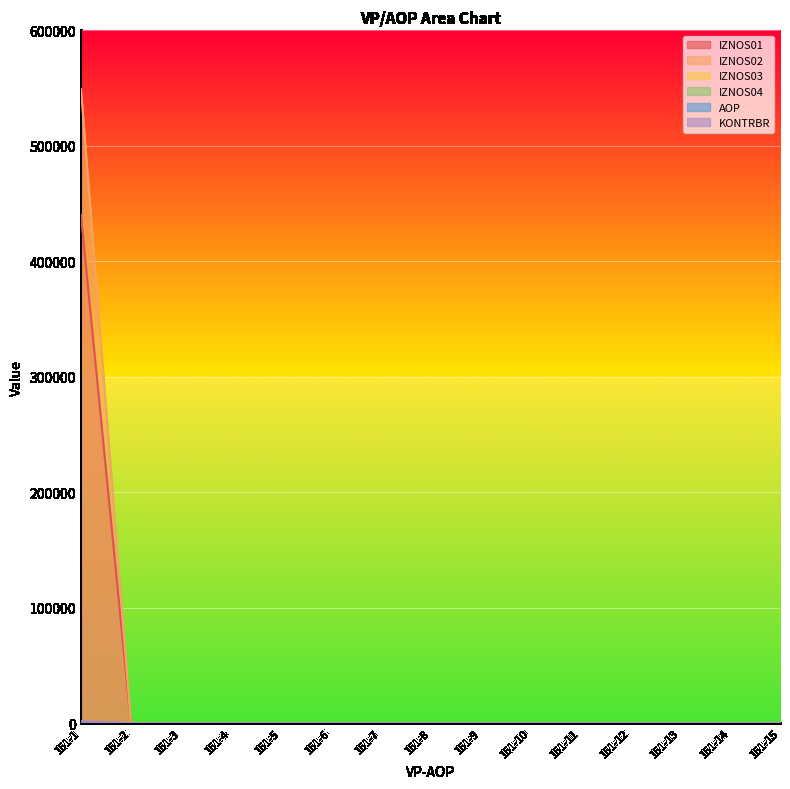

Is it true that AOP equals 10.0 at 151-10?

True